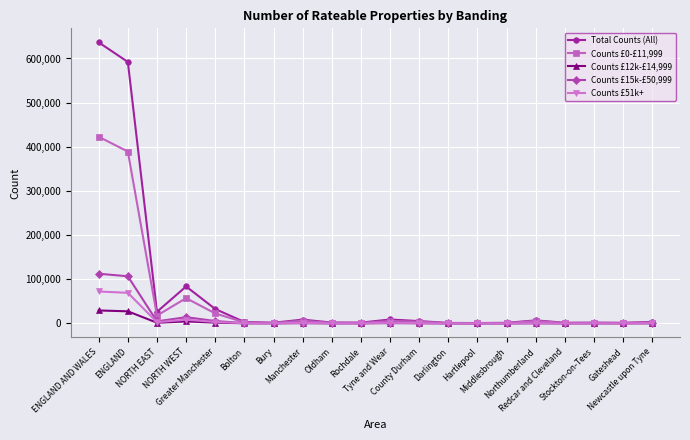

What is the maximum value shown in the chart?

636487